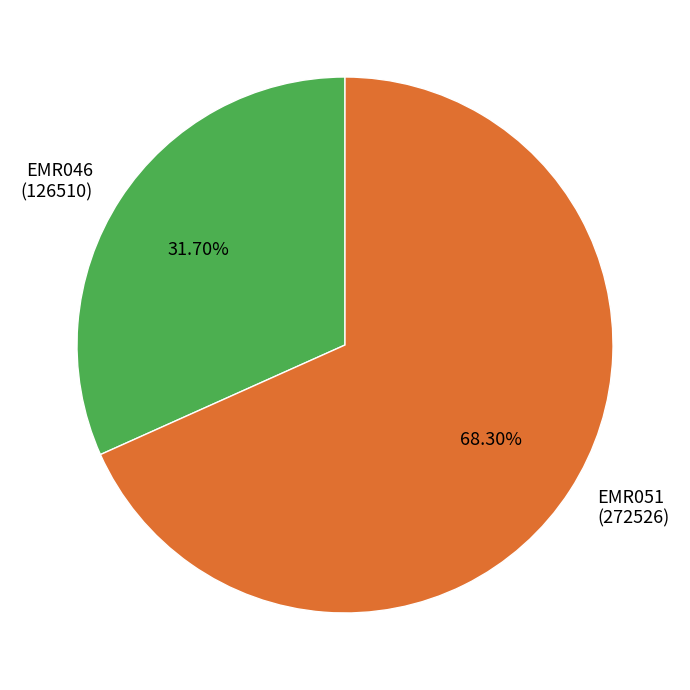

To the nearest percent, what portion does EMR051 represent?

68%